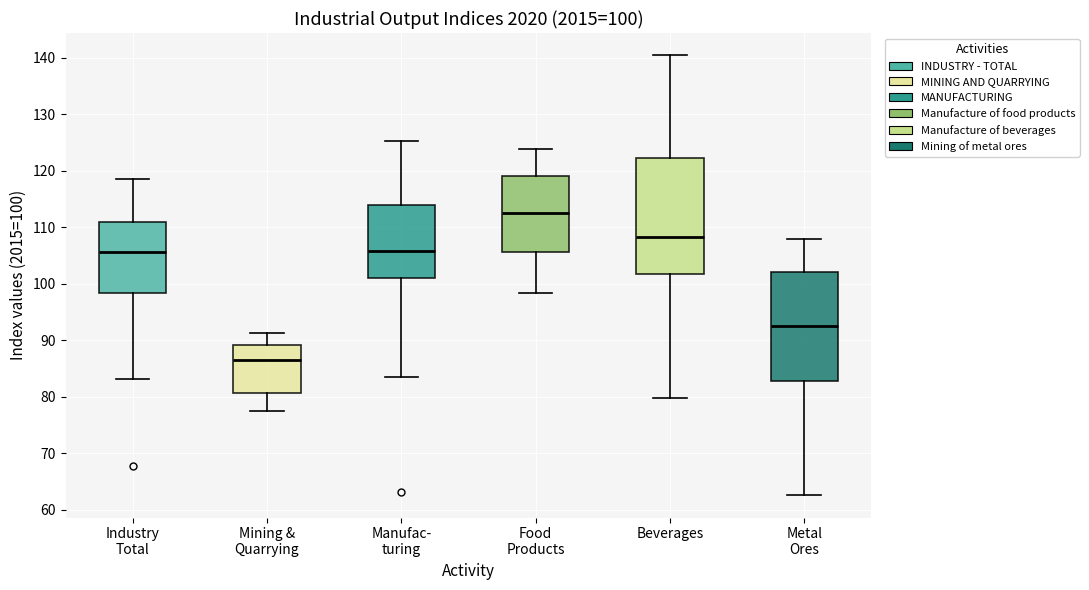

Which box's median line is the highest?

Food Products